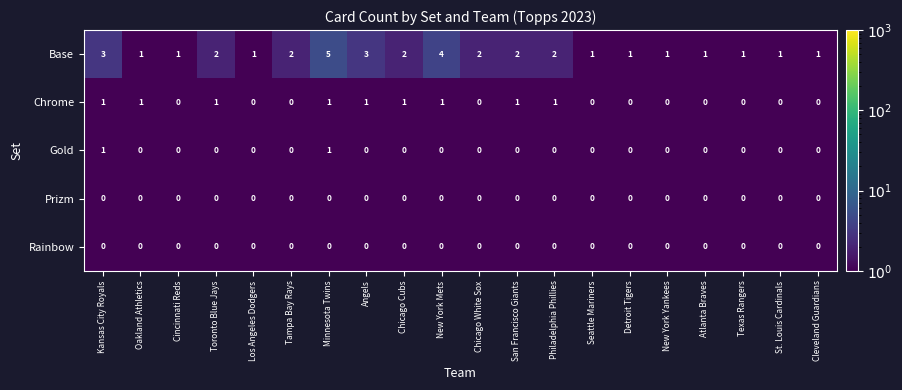

At which category is the sum across all series the highest?

Minnesota Twins